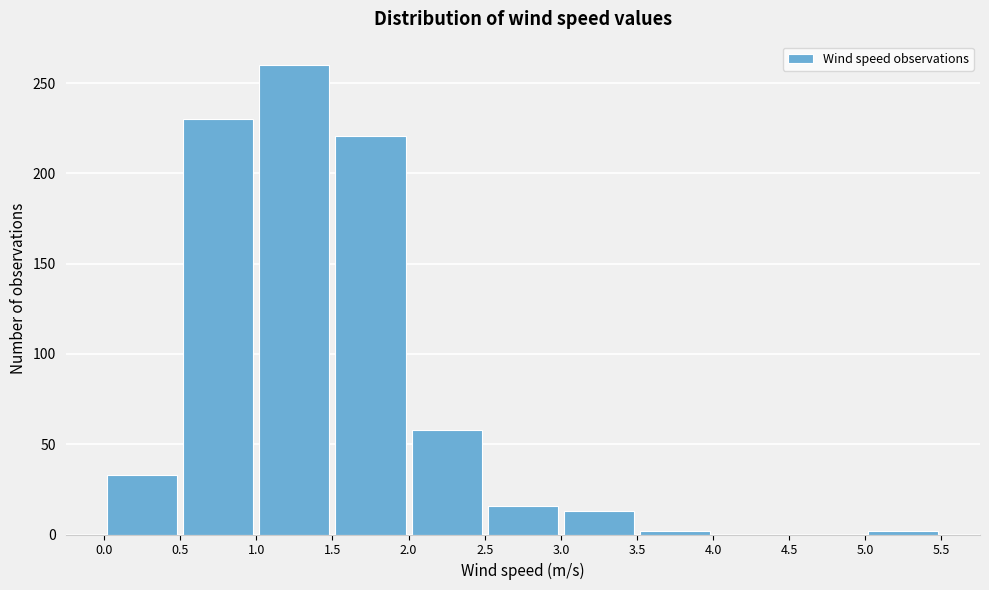

Which range on the x-axis has the tallest bar?

1.0 to 1.5